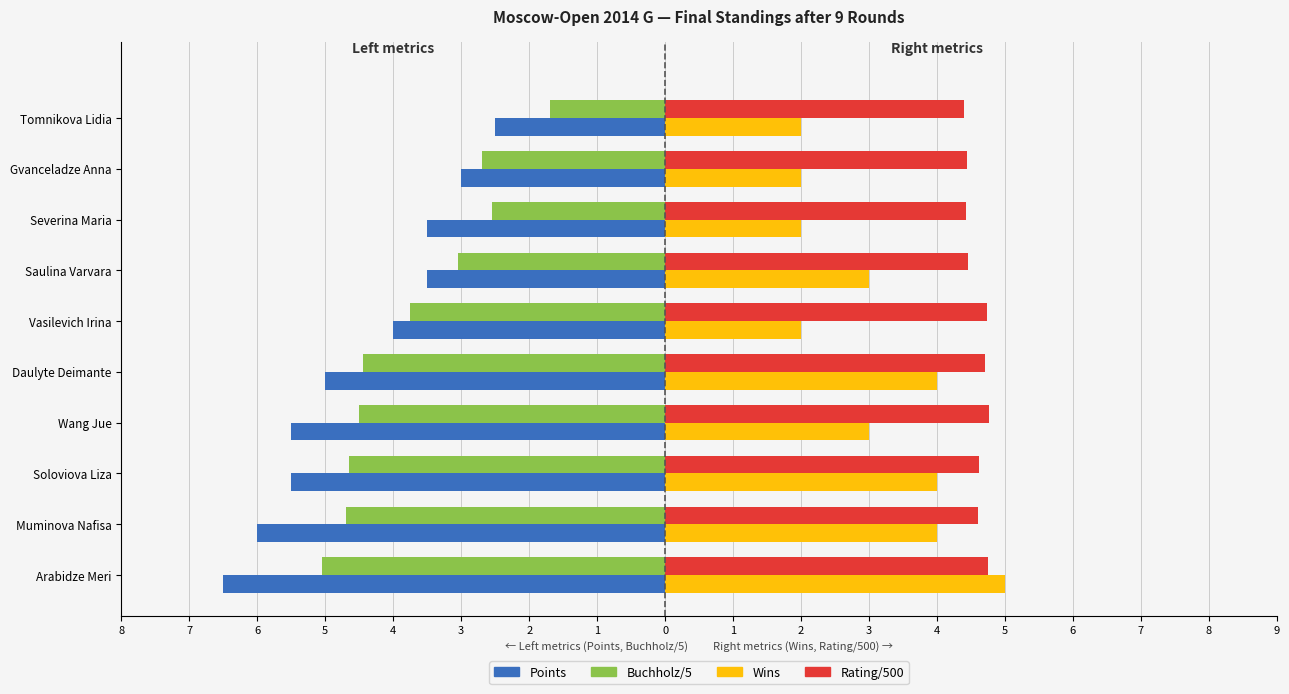

What is the average value of the Wins series?

3.1